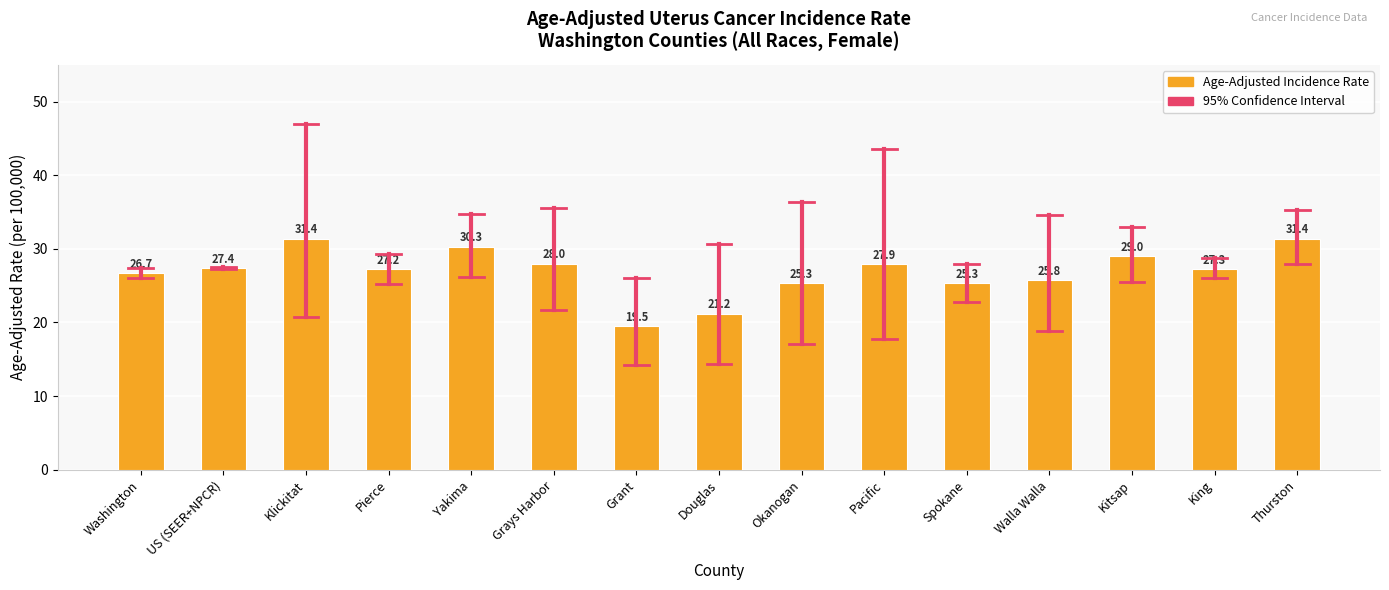

What is the approximate value at Grant?

19.5